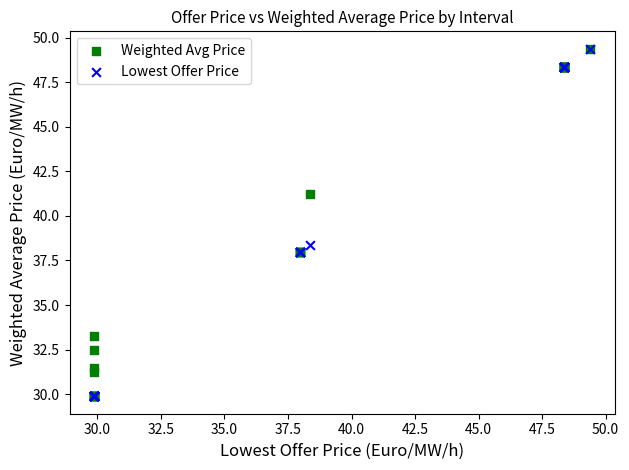

In the Lowest Offer Price series, what Y value is closest to 39?

38.4